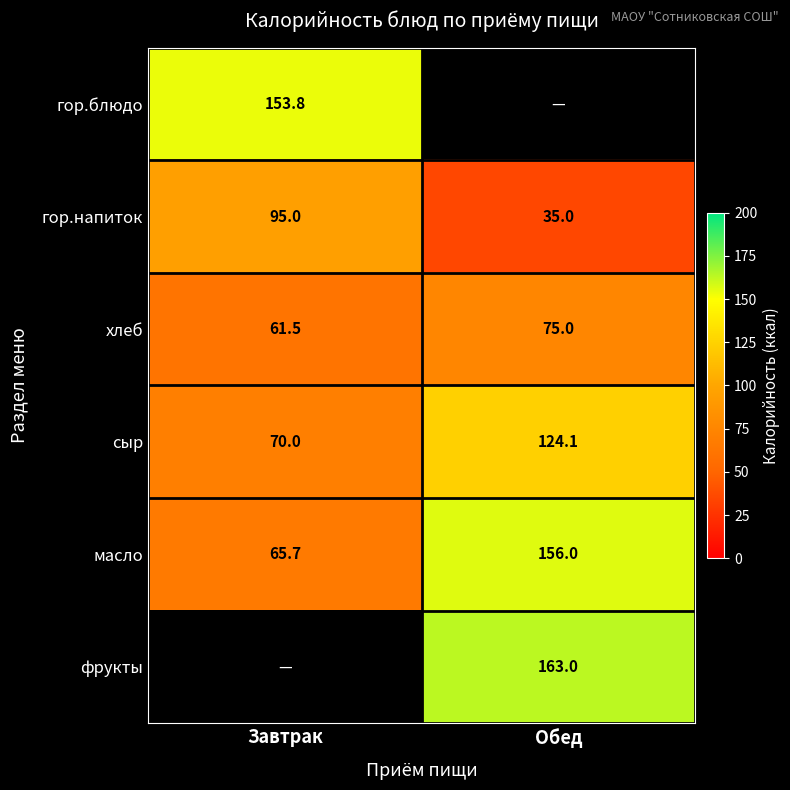

How many data points in сыр are above 124?

1